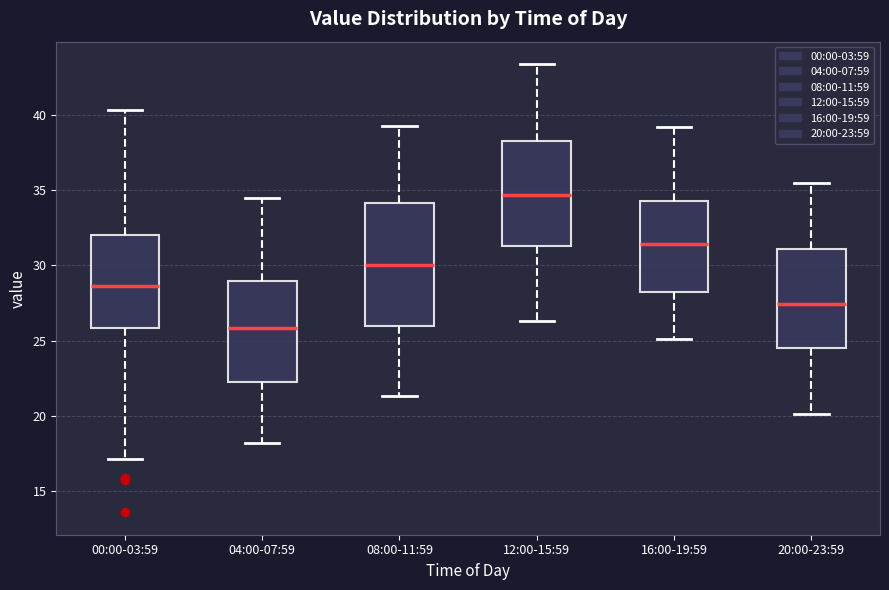

Reading left to right, transcribe this box plot: for each box, give where its median line is, the range the box spans, and where its two whiskers end, as read against the y-axis. The values are not printed on the chart, so give them approximately, as read against the axis.

00:00-03:59: median 28.5, box 26.0 to 32.0, whiskers 17.0 to 40.5
04:00-07:59: median 26.0, box 22.5 to 29.0, whiskers 18.0 to 34.5
08:00-11:59: median 30.0, box 26.0 to 34.0, whiskers 21.5 to 39.5
12:00-15:59: median 34.5, box 31.5 to 38.5, whiskers 26.5 to 43.5
16:00-19:59: median 31.5, box 28.0 to 34.5, whiskers 25.0 to 39.0
20:00-23:59: median 27.5, box 24.5 to 31.0, whiskers 20.0 to 35.5